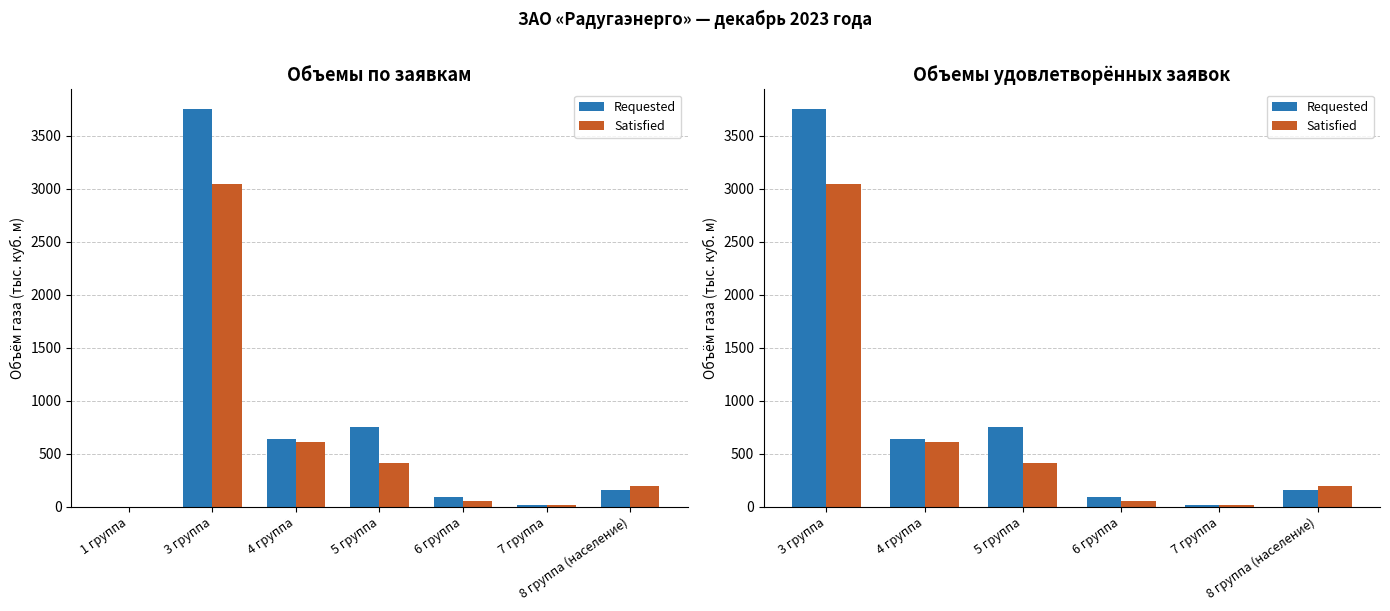

Rank the series at 5 группа from highest to lowest value.

Requested, Satisfied